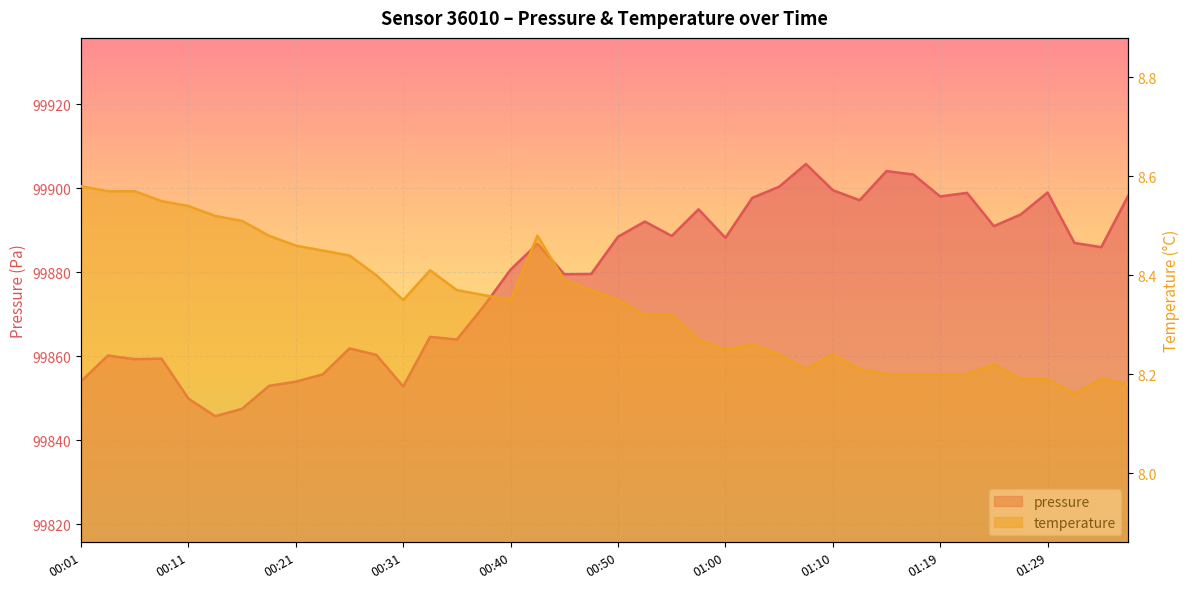

True or false: pressure has a value of 177764.4 at 01:12.

False